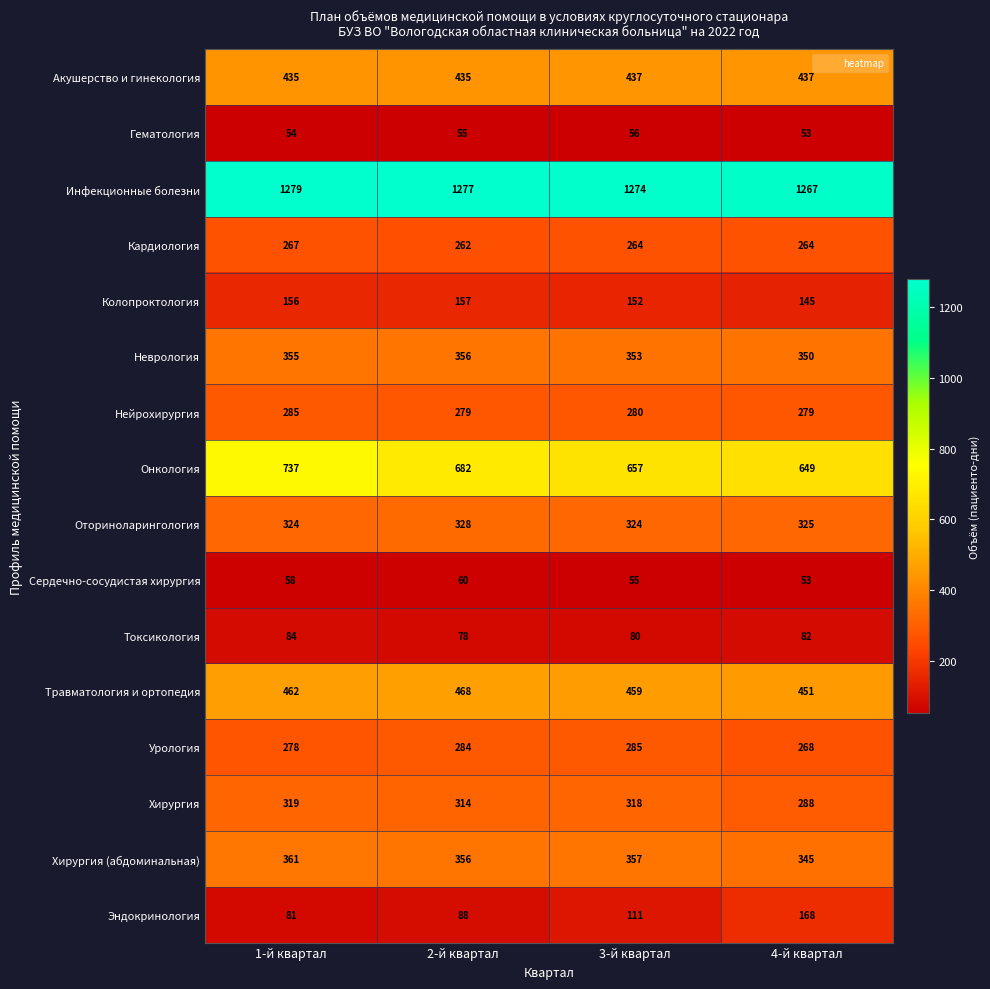

Which series has the largest total across all categories?

Инфекционные болезни